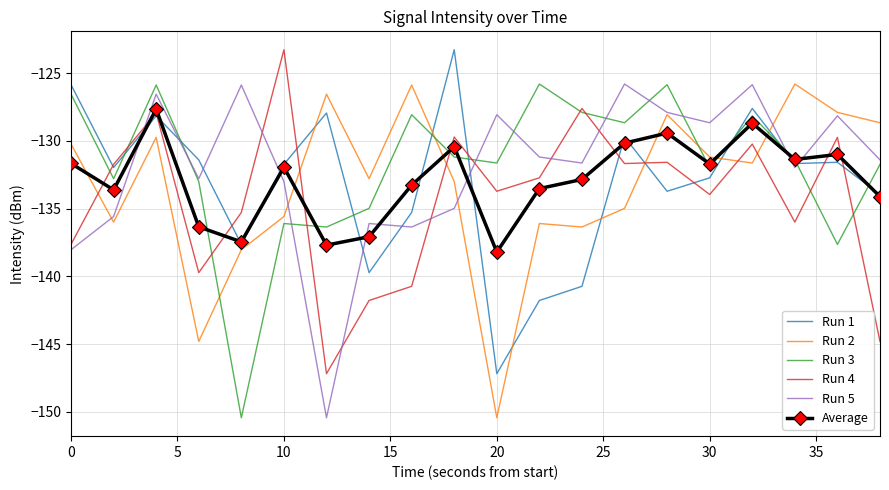

True or false: Run 4 and Run 2 cross at least once.

True